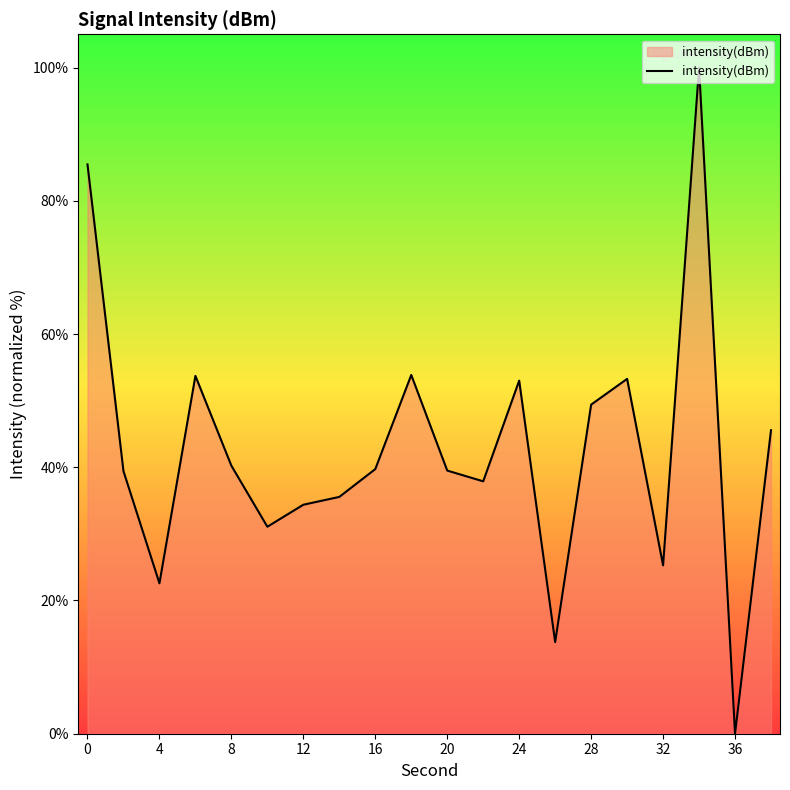

Count the number of categories in the chart.

20